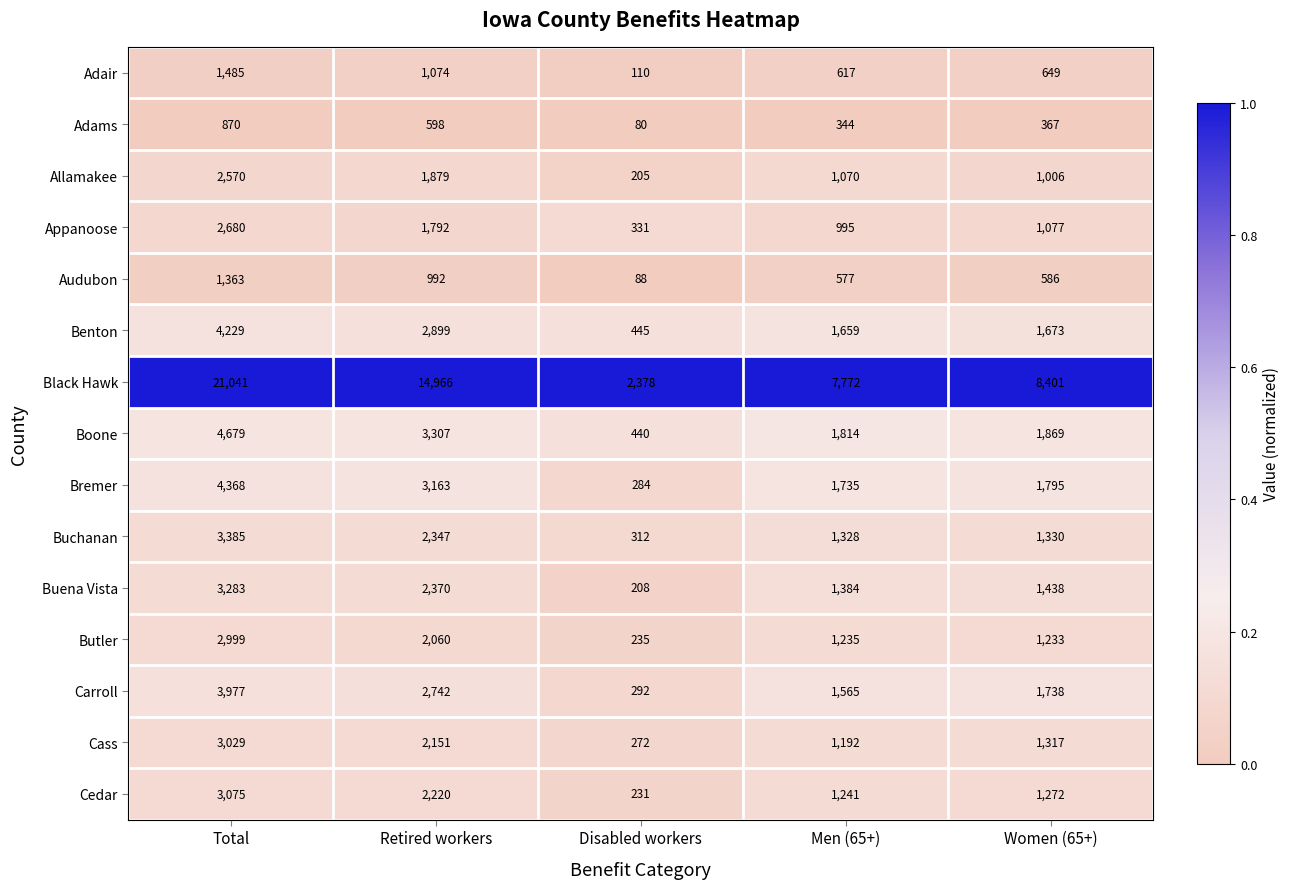

True or false: Appanoose has a value of 510 at Disabled workers.

False